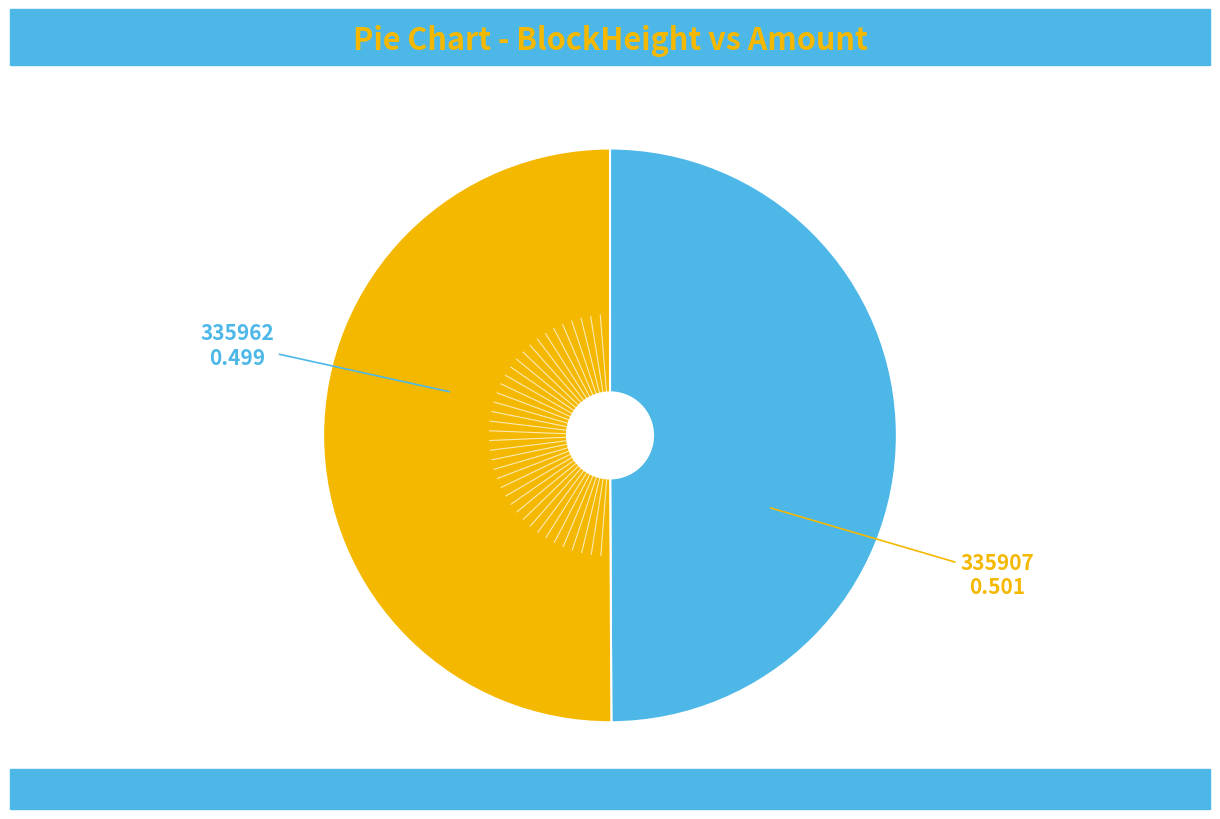

Count the number of slices in the pie.

2